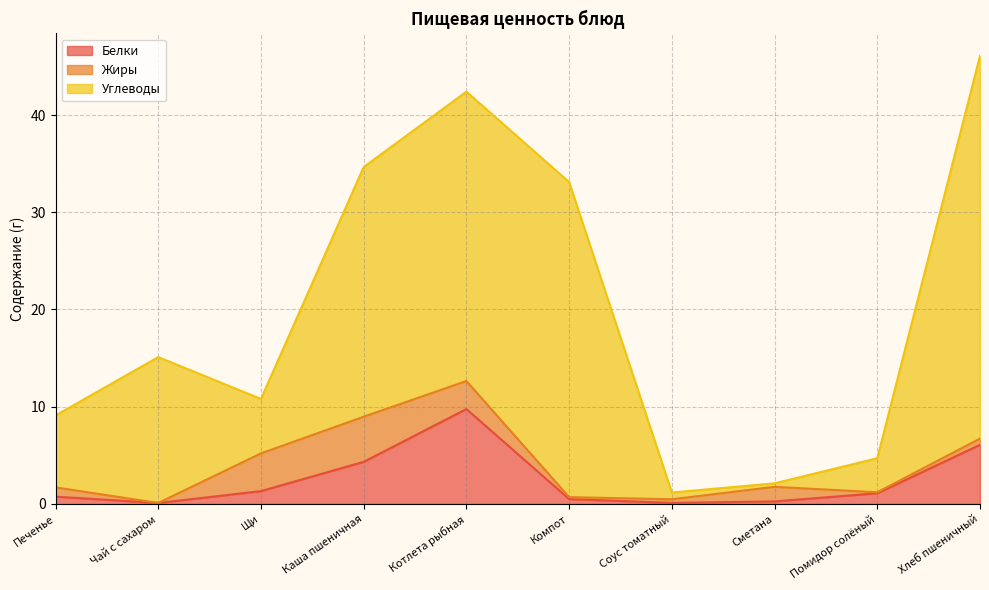

Reading right to left, transcribe all the data shown in this chart.

Белки: 6.1	1.1	0.3	0.1	0.5	9.8	4.3	1.3	0.1	0.8
Жиры: 0.6	0.1	1.5	0.4	0.2	2.9	4.6	3.9	0.0	0.9
Углеводы: 39.4	3.5	0.4	0.7	32.4	29.8	25.7	5.6	15.0	7.4